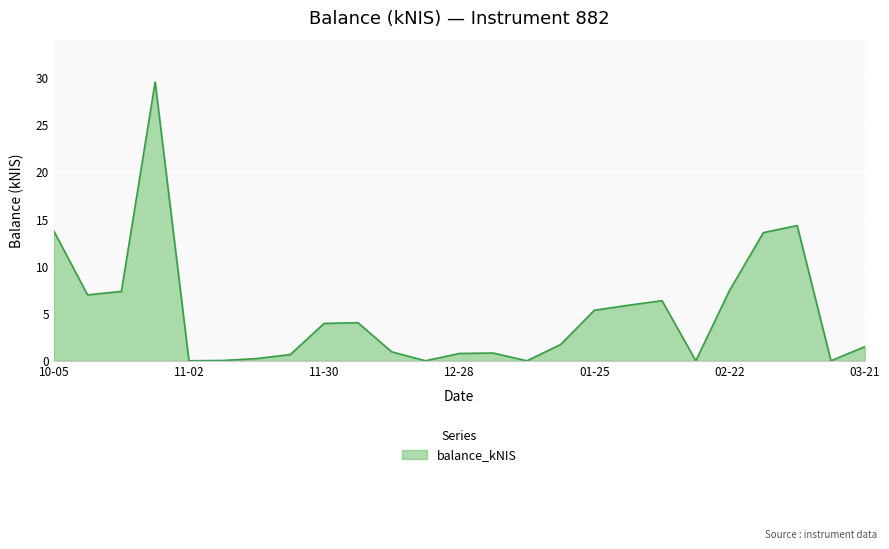

How many distinct data groups are displayed?

1